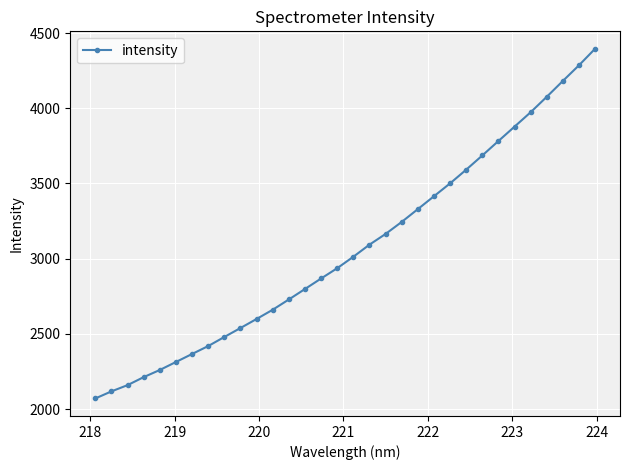

What is the smallest value displayed?

2071.1